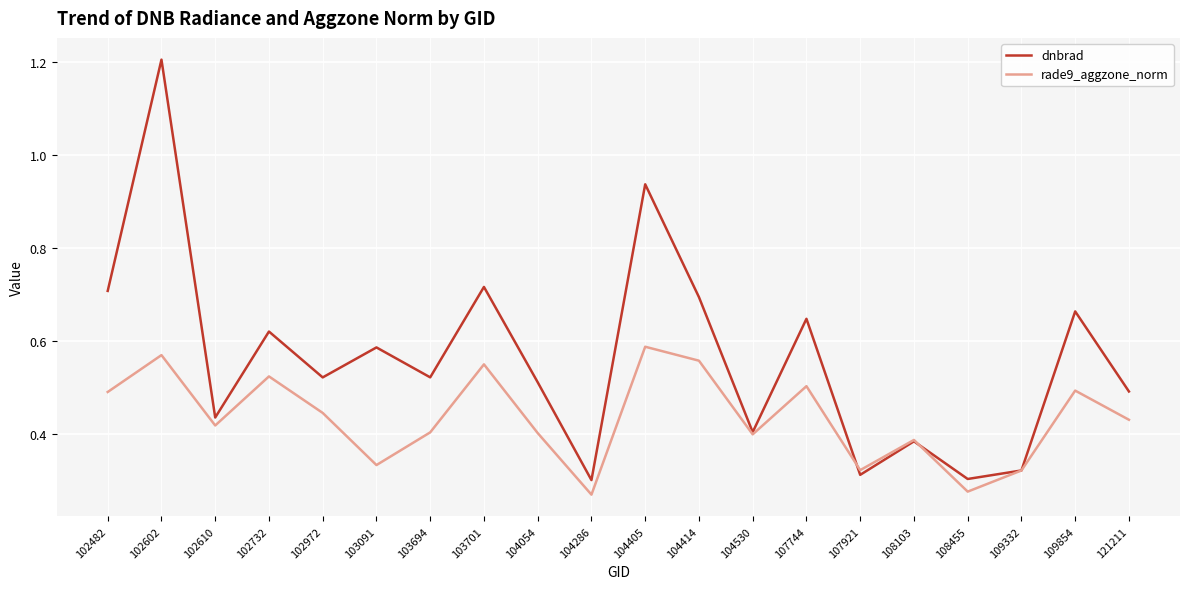

Which series has the largest total across all categories?

dnbrad